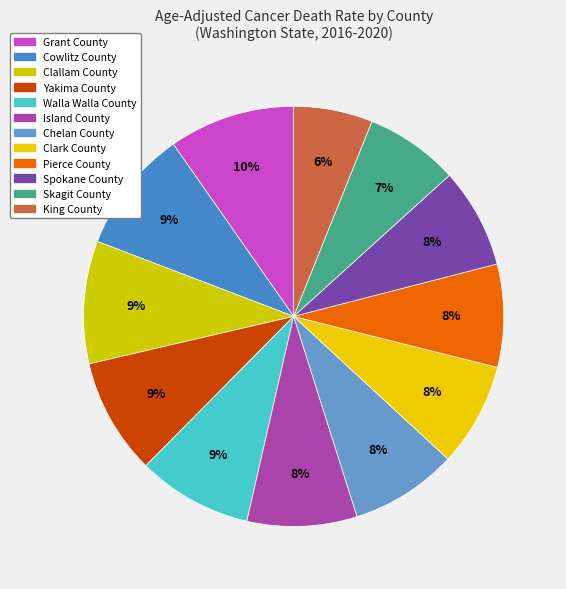

How many segments does this pie chart have?

12